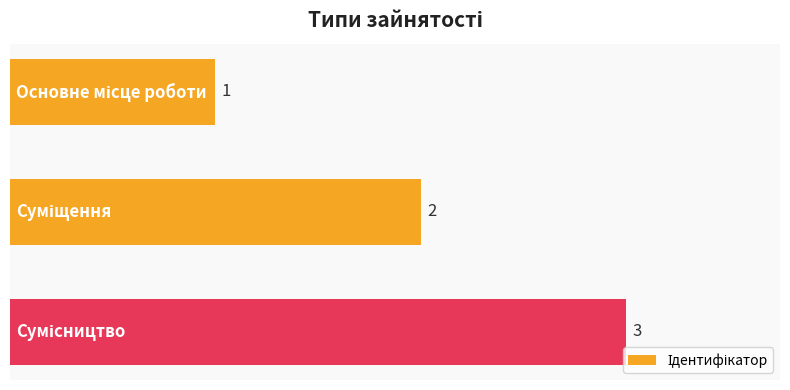

What is the value of the 2nd bar from the top?

2